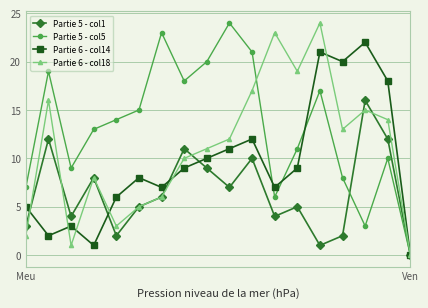

How many data points in Partie 6 - col14 are less than 9?

9